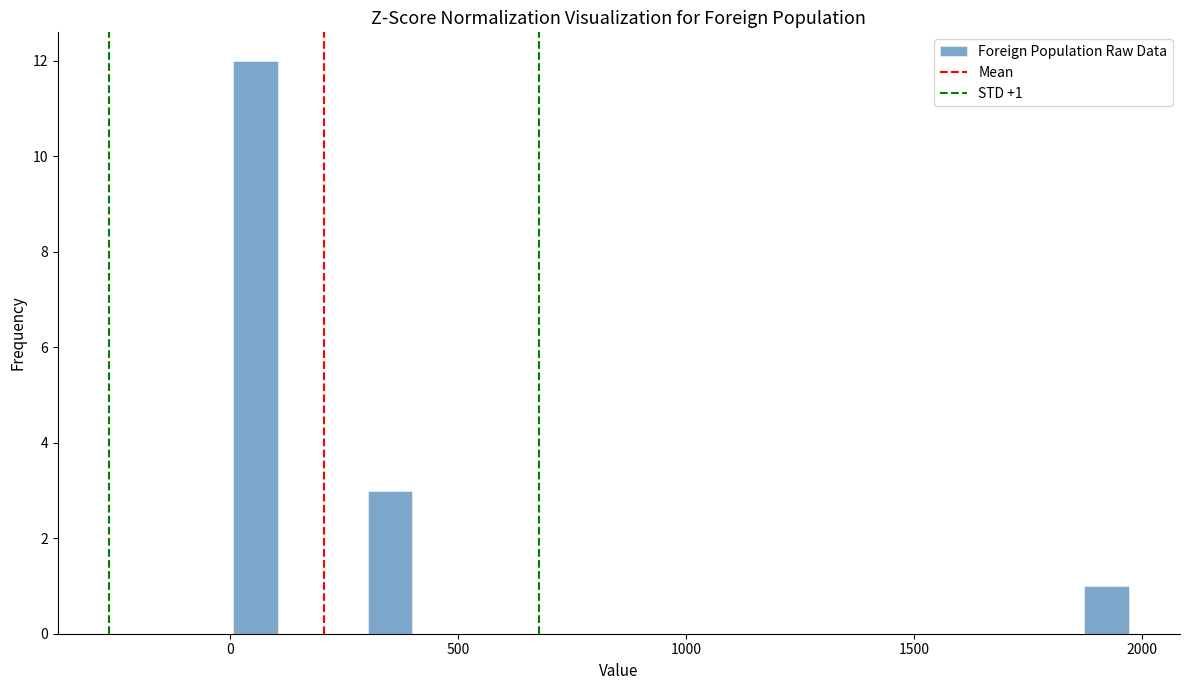

Read against the x-axis, roughly where is the centre of the tallest bar?

50